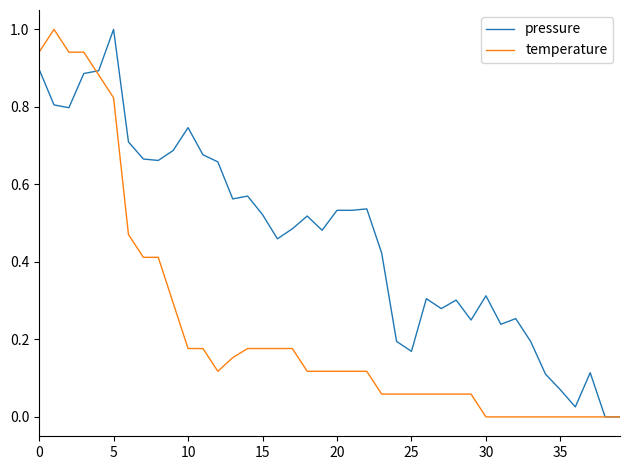

What are all the series names shown in the legend?

pressure, temperature